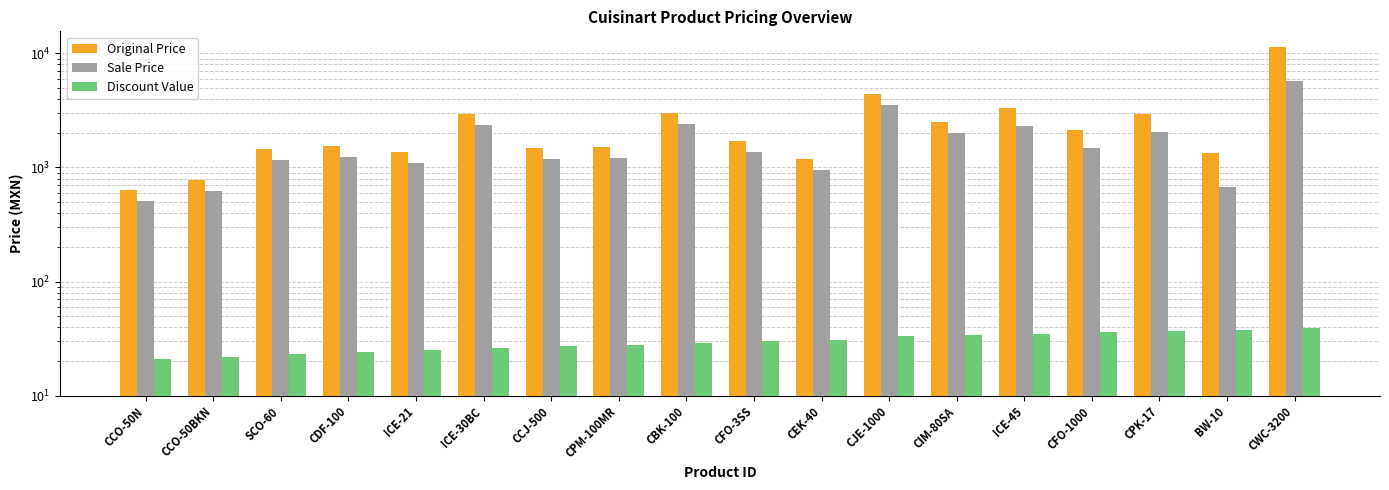

What is the sum of all Sale Price values?

31738.5